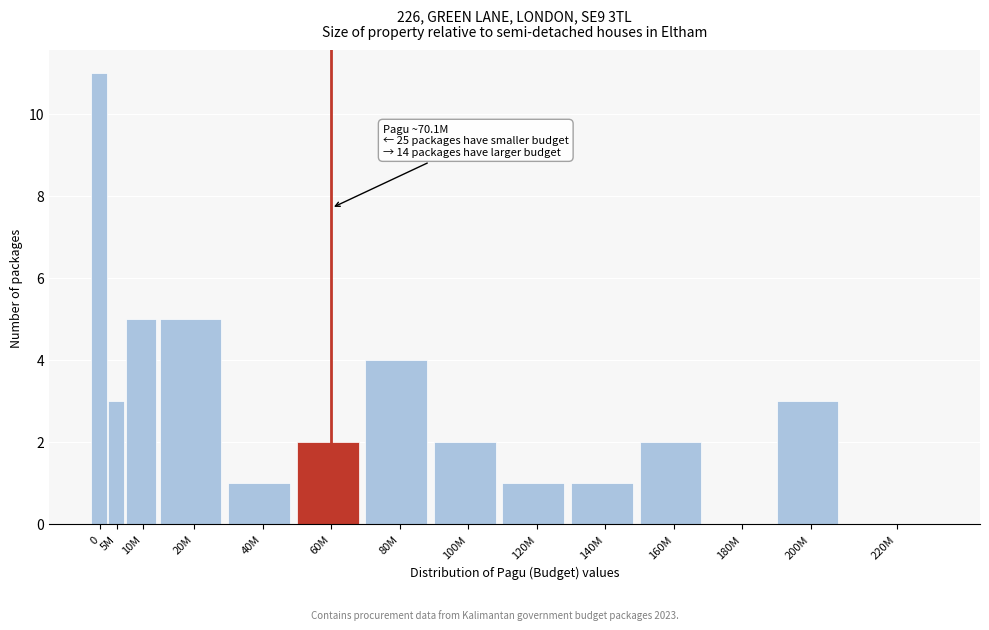

Reading left to right, what are all the values shown in this chart?

0=11	5M=3	10M=5	20M=5	40M=1	60M=2	80M=4	100M=2	120M=1	140M=1	160M=2	180M=0	200M=3	220M=0